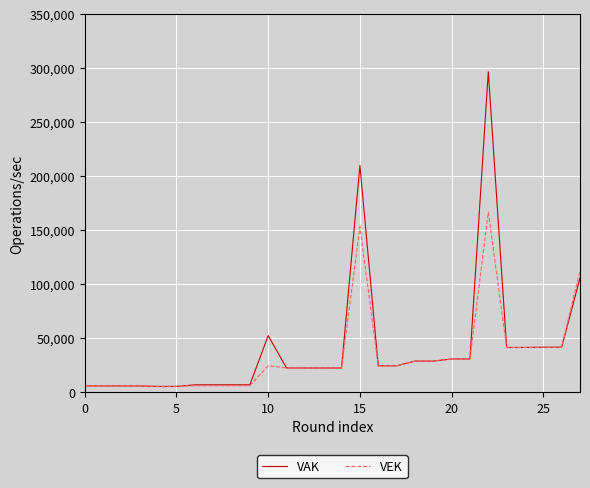

What is the average value of the VEK series?

33393